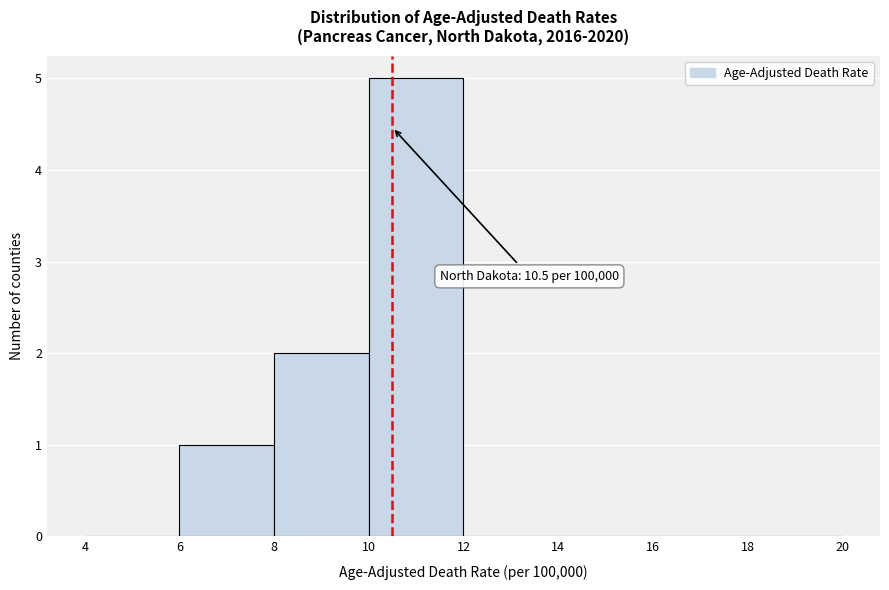

Over which range of the x-axis is the bar tallest?

10 to 12